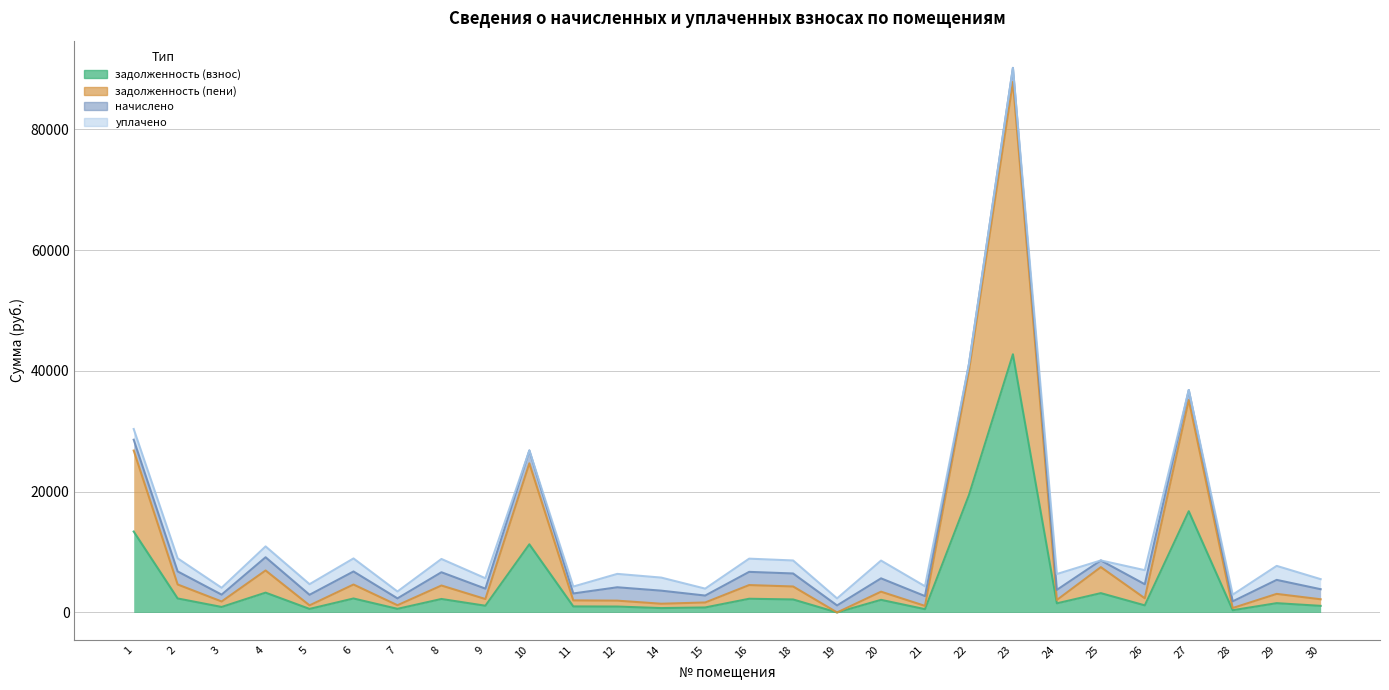

True or false: задолженность (взнос) and задолженность (пени) cross at least once.

False